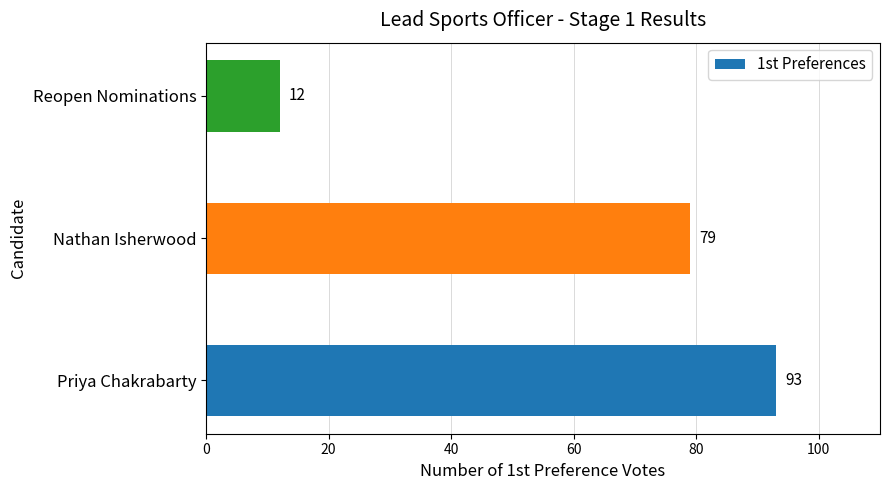

Rank the categories by value from highest to lowest.

Priya Chakrabarty, Nathan Isherwood, Reopen Nominations